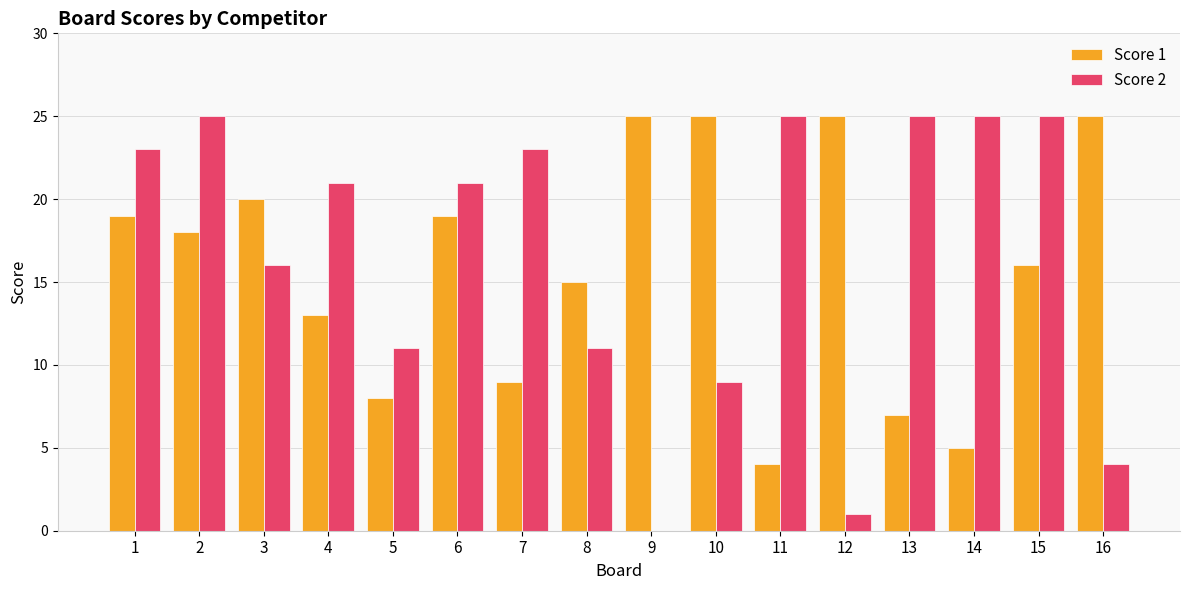

Count the number of data series in this chart.

2